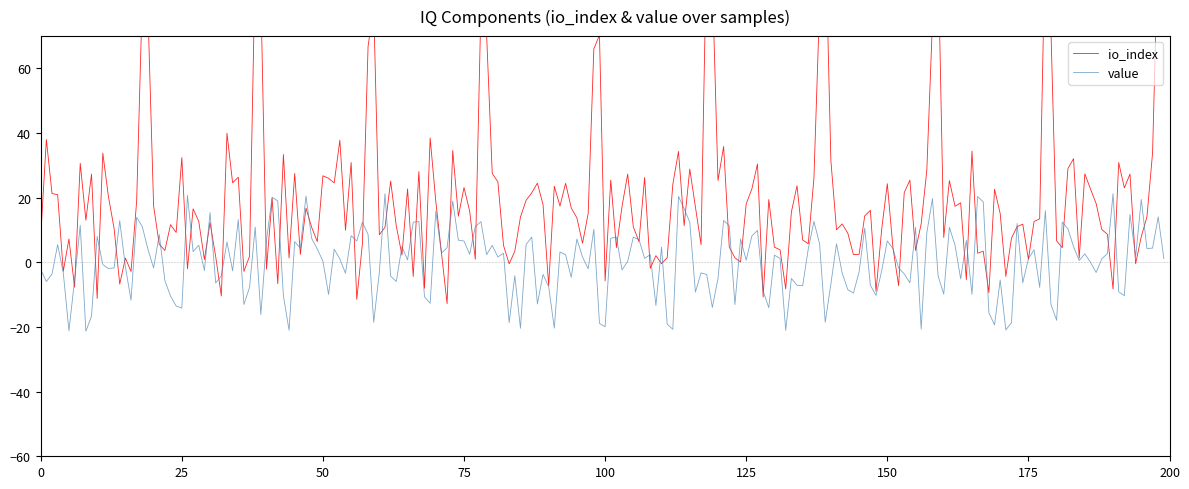

The value of io_index at 19 is 86.0. True or false?

True